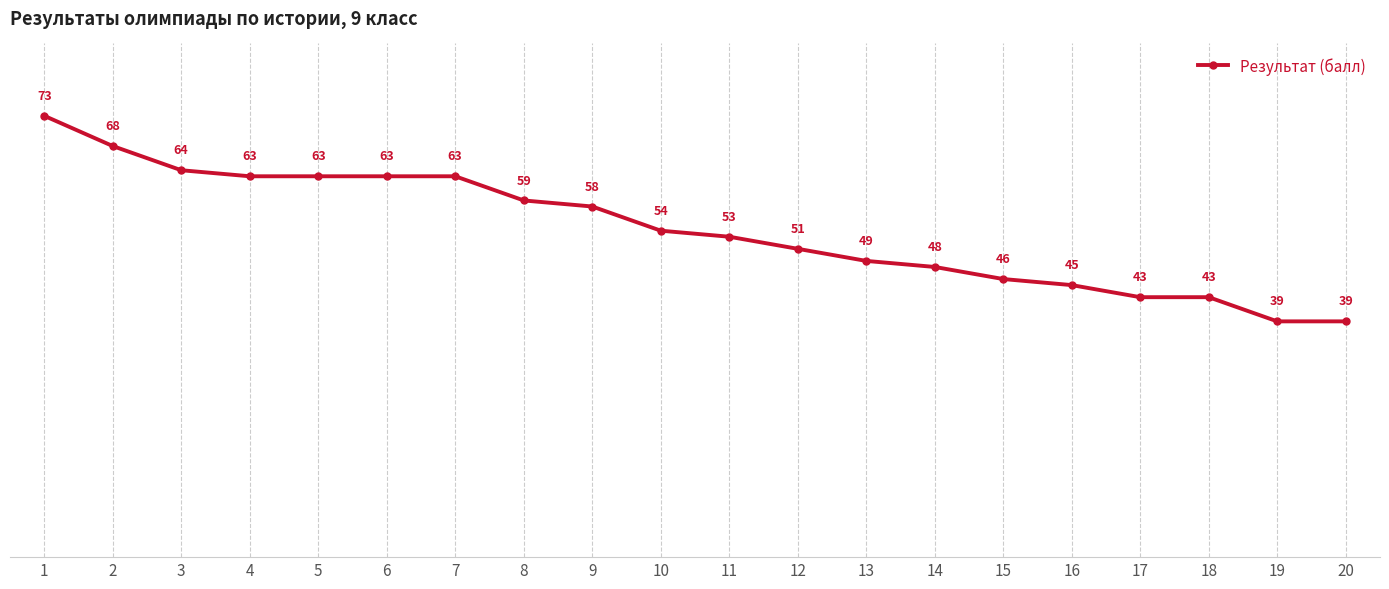

What is the maximum value shown in the chart?

73